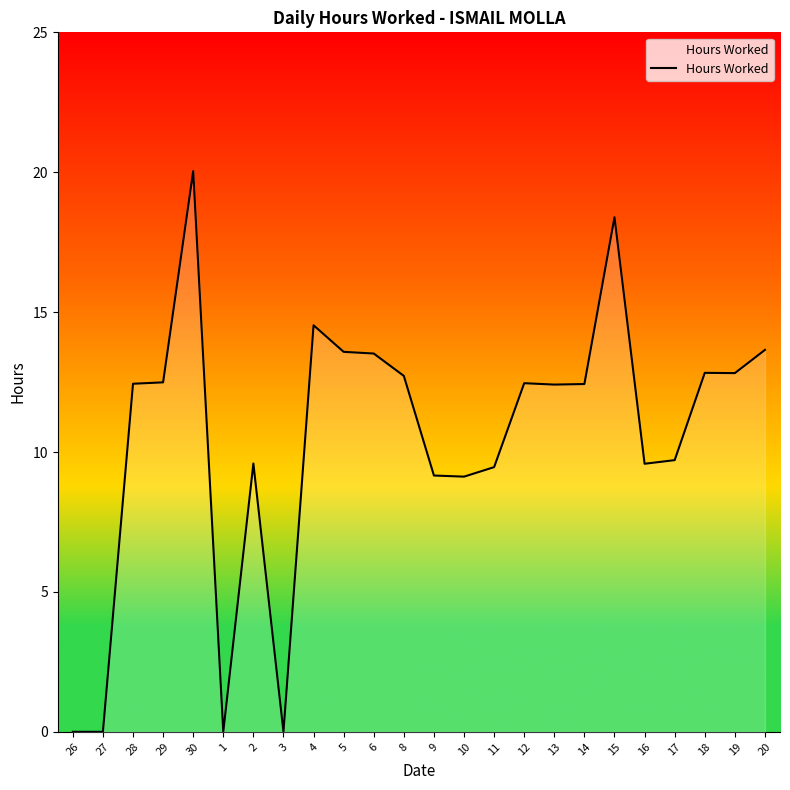

True or false: there are more than 2 points higher than both neighbors.

True